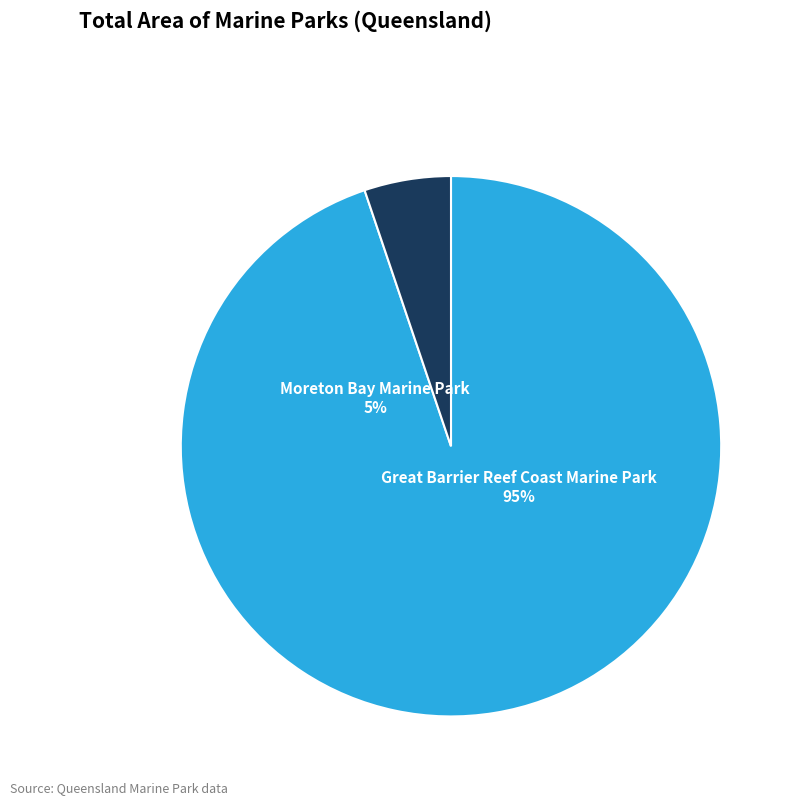

To the nearest percent, what is the combined percentage of Great Barrier Reef Coast Marine Park and Moreton Bay Marine Park?

100%